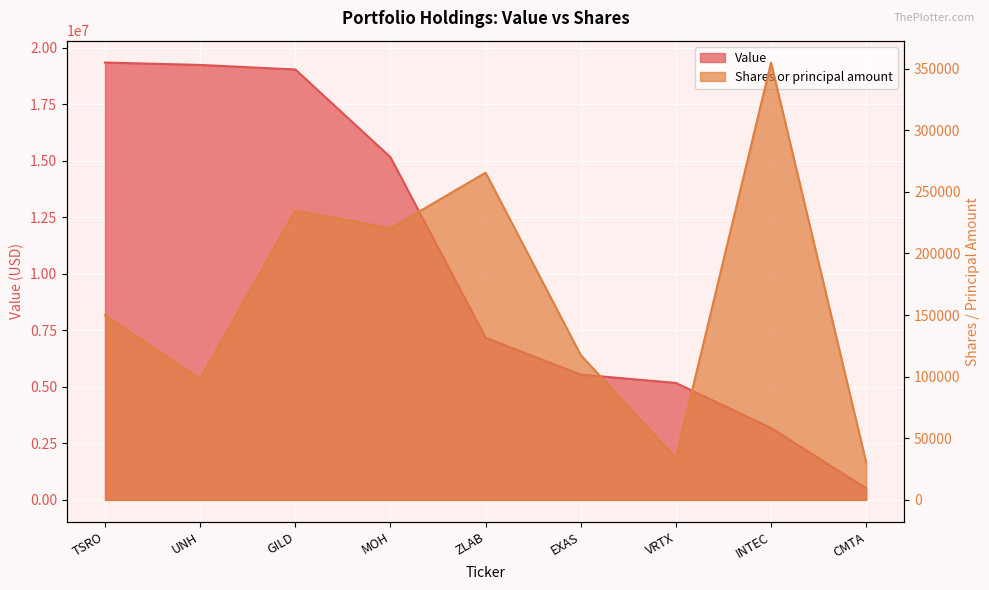

Which series has the widest spread of values?

Value